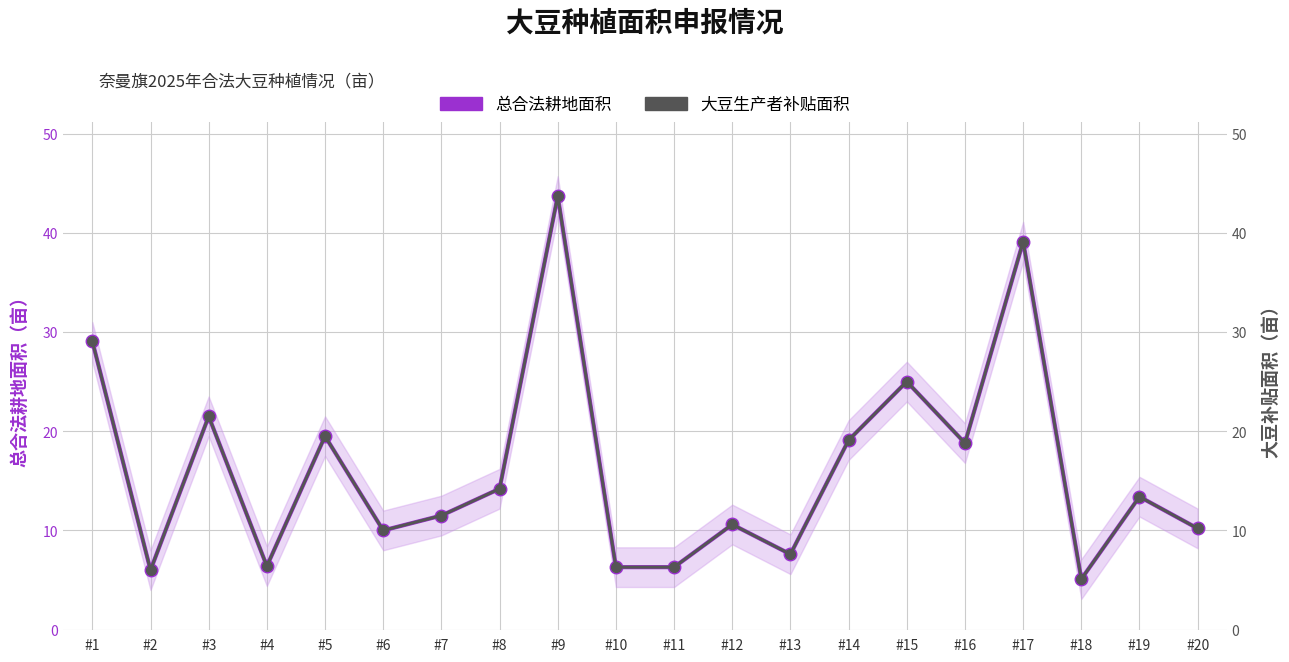

True or false: 总合法耕地面积 and 大豆生产者补贴面积 cross at least once.

False